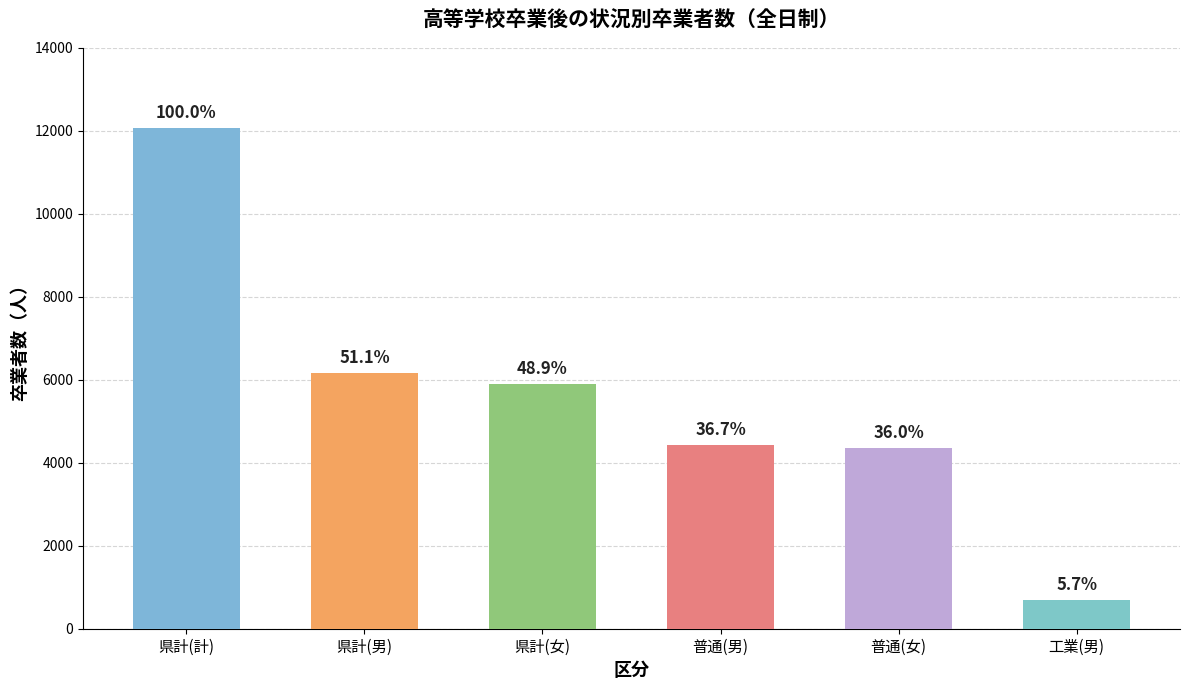

How many bars are there in total?

6